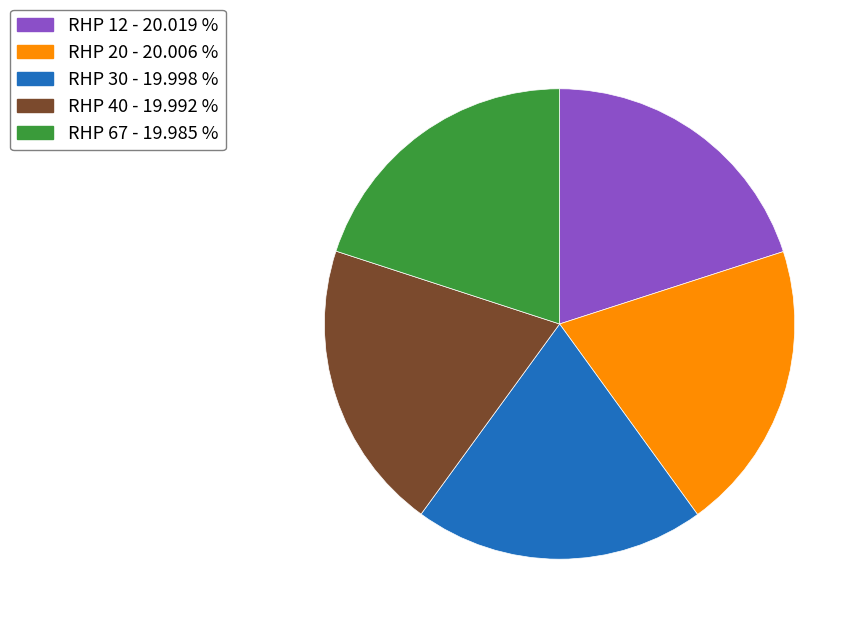

What is the ratio of the value at RHP 30 - 19.998 % to the value at RHP 67 - 19.985 %?

1.0